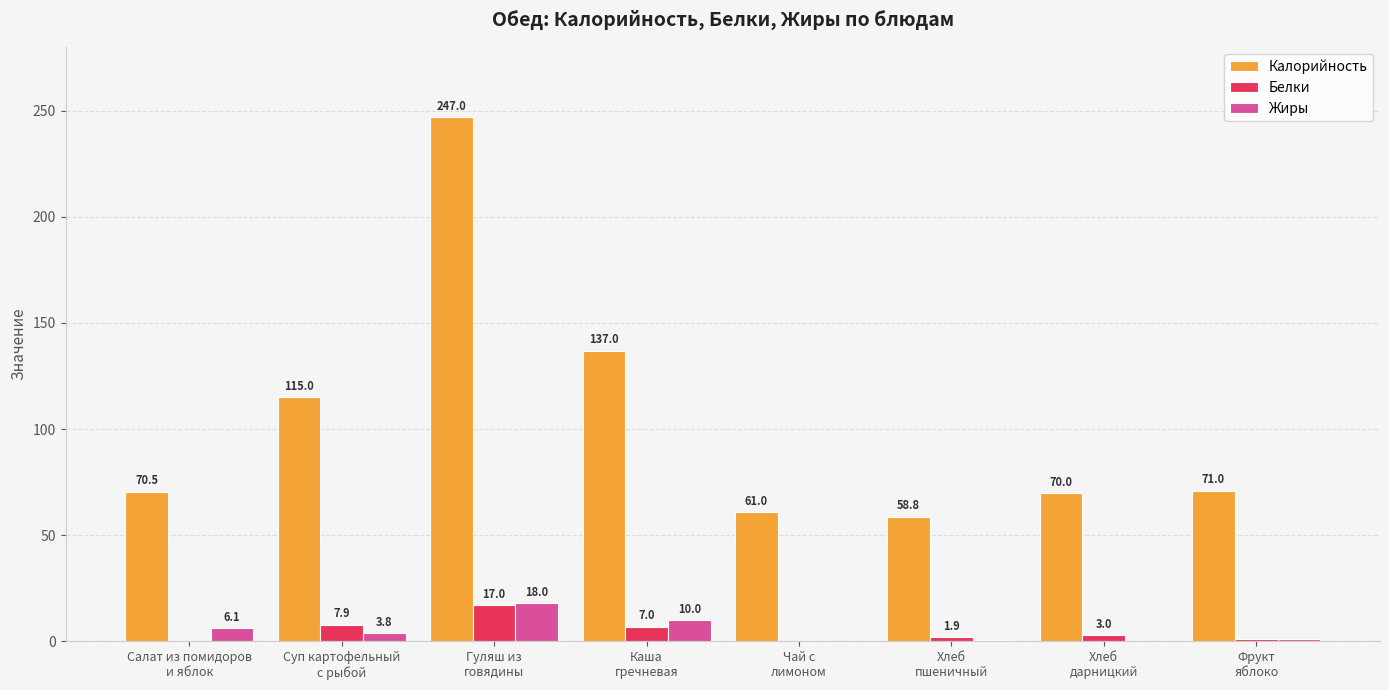

How many distinct data groups are displayed?

3